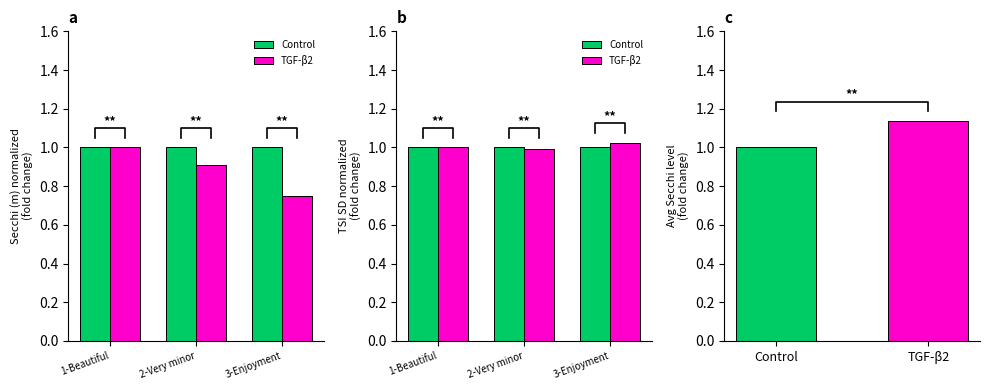

What is the highest value of the Control series?

1.0